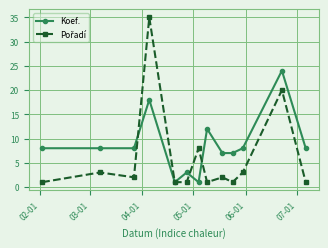

Does the chart have visible grid lines?

Yes